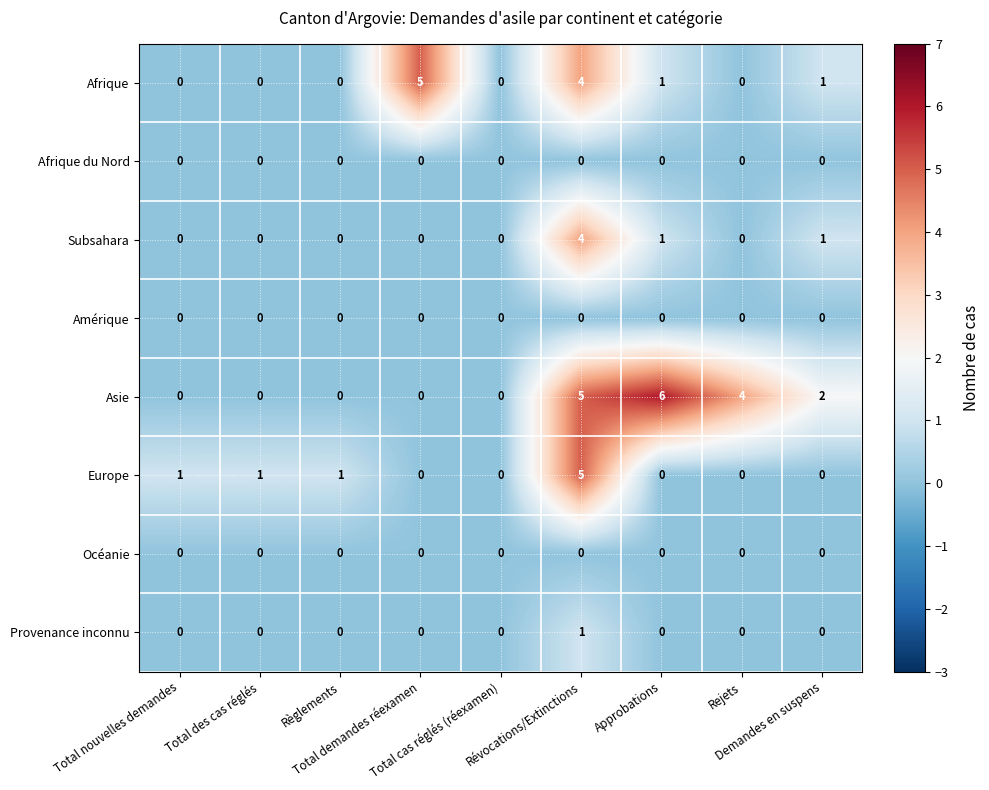

What is the difference between the second highest and second lowest values in the Afrique series?

4